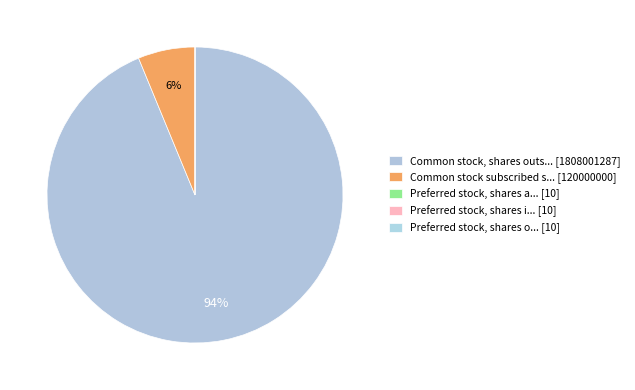

Is there a majority slice in this chart?

Yes